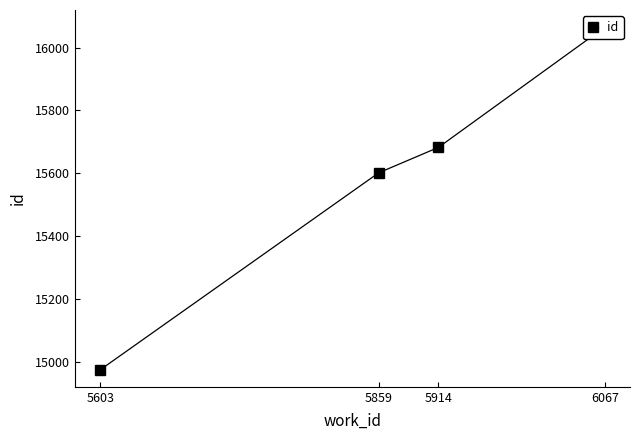

What is the difference between the maximum and minimum values?

1091